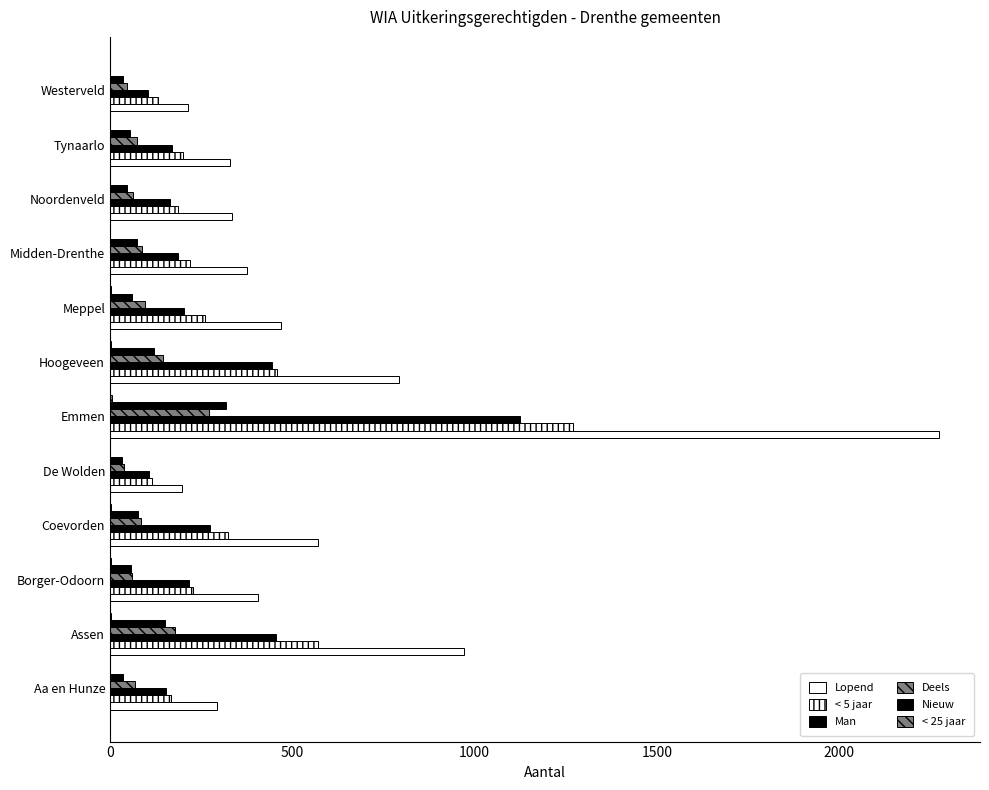

Reading left to right, extract all data points from this chart.

Lopend: 294	972	405	571	198	2273	794	468	377	335	328	213
< 5 jaar: 167	571	229	324	115	1270	459	262	220	186	201	133
Man: 153	455	216	274	108	1125	445	204	186	166	170	103
Deels: 69	177	60	86	39	271	146	97	87	62	74	46
Nieuw: 37	152	59	76	34	318	122	61	74	47	55	37
< 25 jaar: 0	4	2	3	0	6	2	3	0	1	1	0